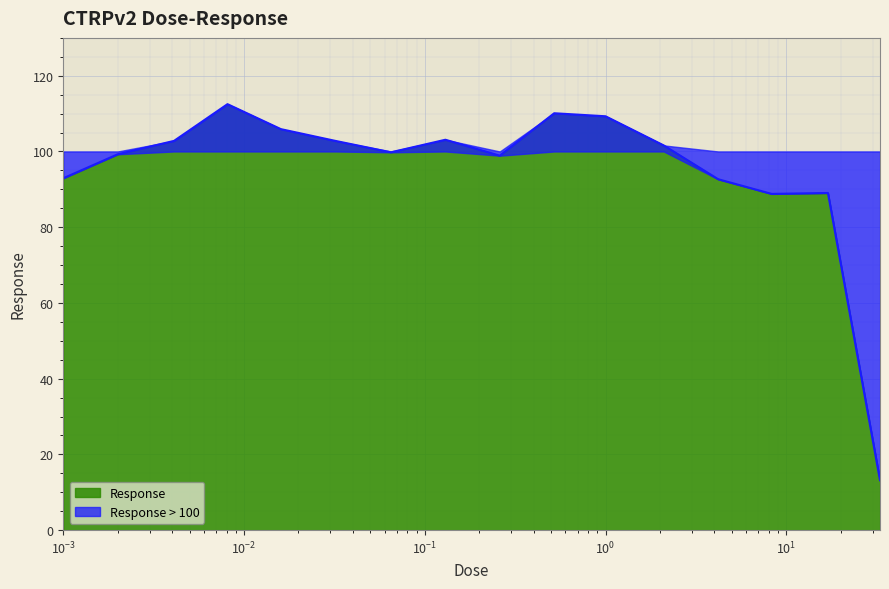

What is the difference between the maximum and minimum values?

99.3